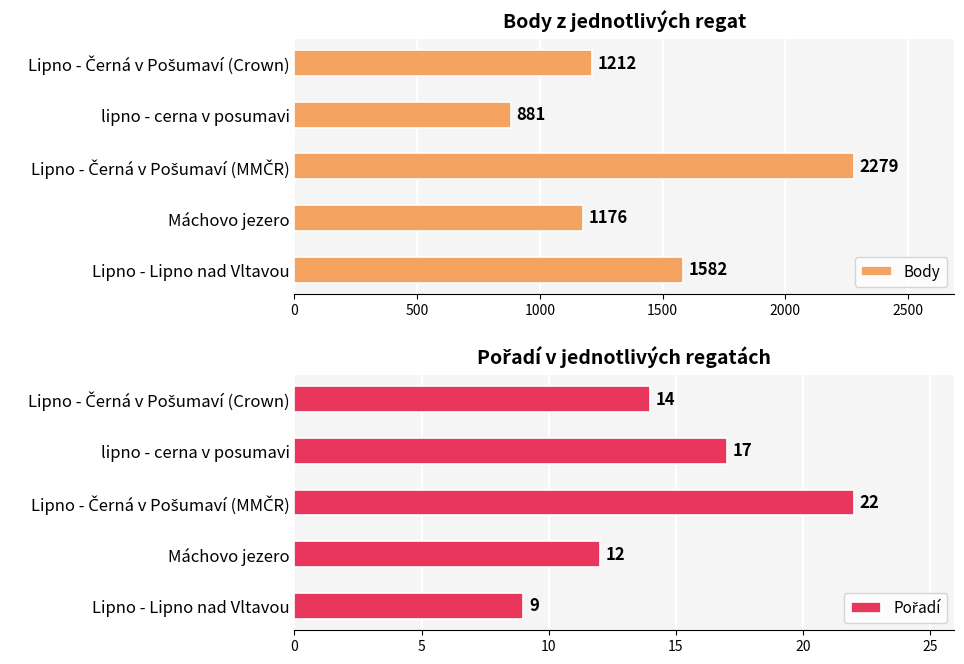

The value of Body at Lipno - Lipno nad Vltavou is 2502. True or false?

False